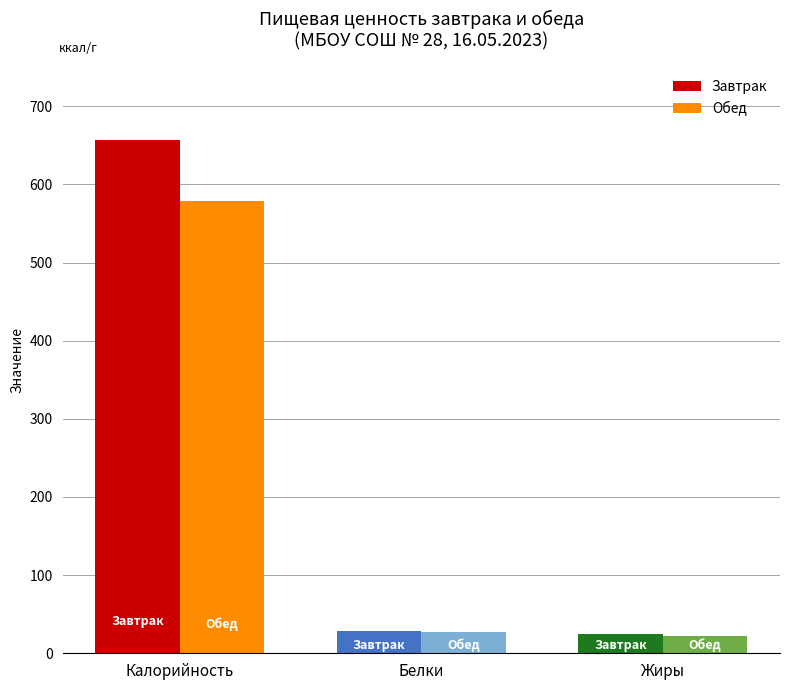

What is the spread (max minus min) of values at Жиры?

2.6